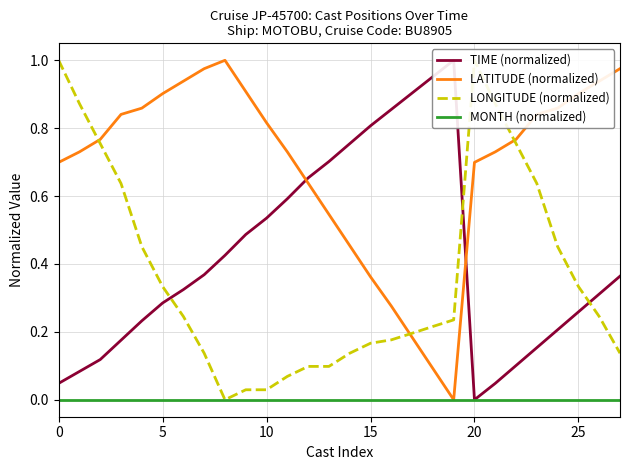

True or false: TIME (normalized) and MONTH (normalized) cross at least once.

False